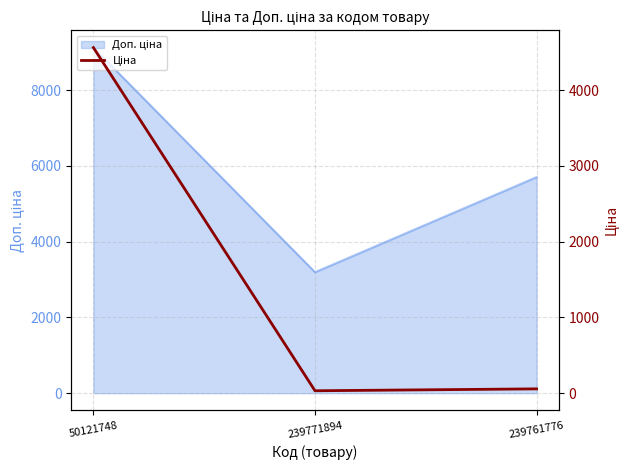

Between 239761776 and 239771894, which is larger?

239761776